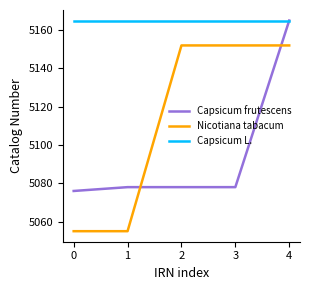

Rank the series at 0 from highest to lowest value.

Capsicum L., Capsicum frutescens, Nicotiana tabacum